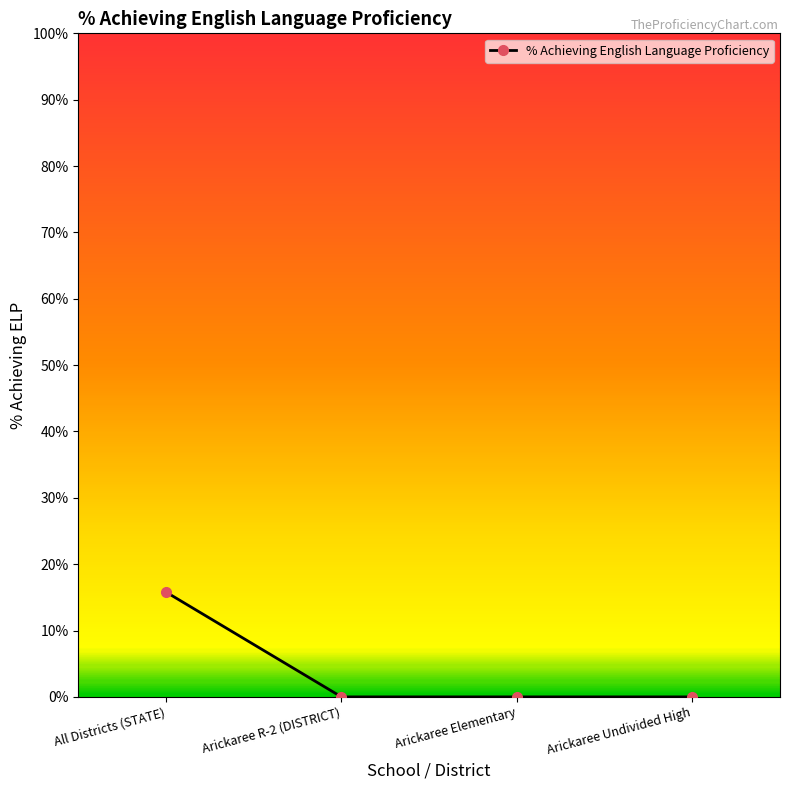

Does the chart display data point markers on the line(s)?

Yes